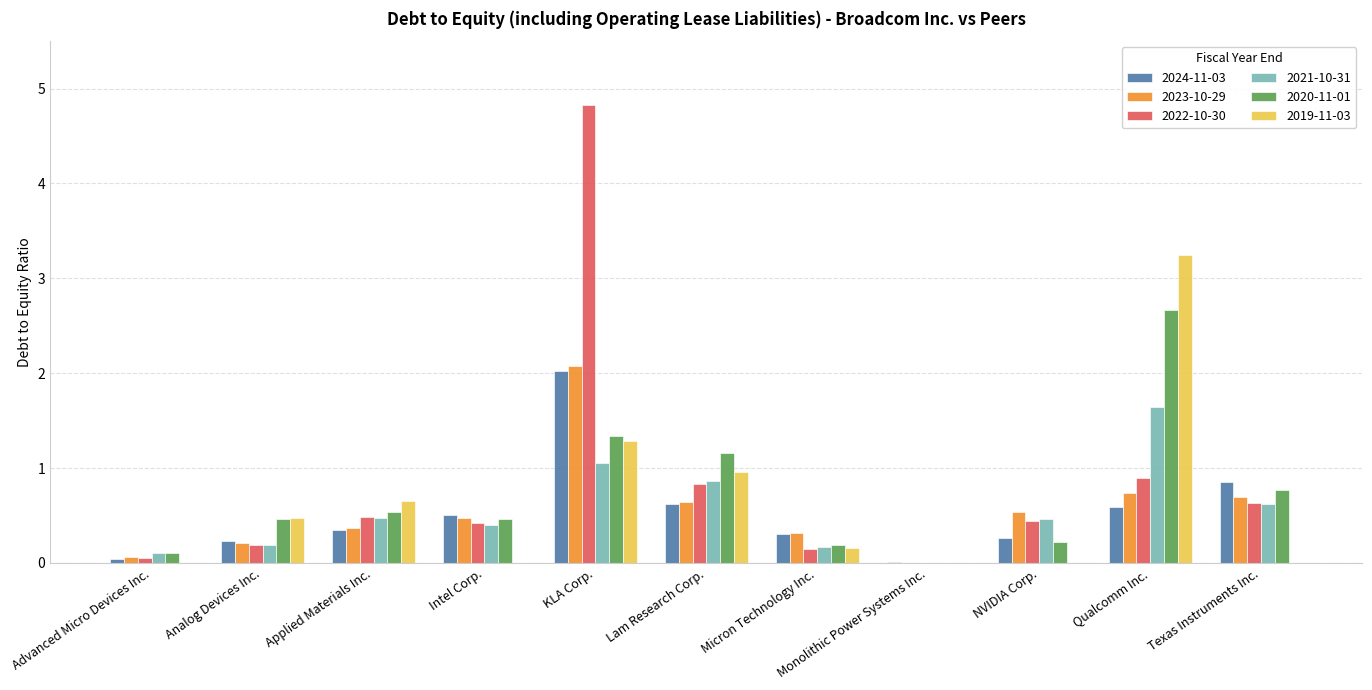

Which series has the largest total across all categories?

2022-10-30